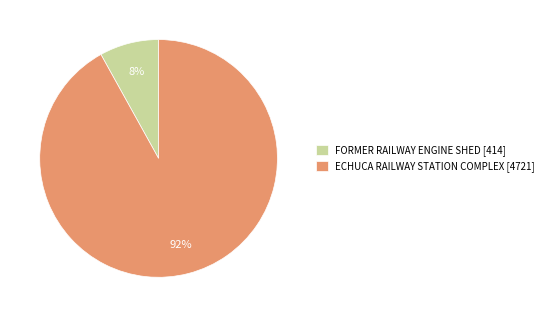

To the nearest percent, what is the difference between the largest and smallest slice percentages?

84%